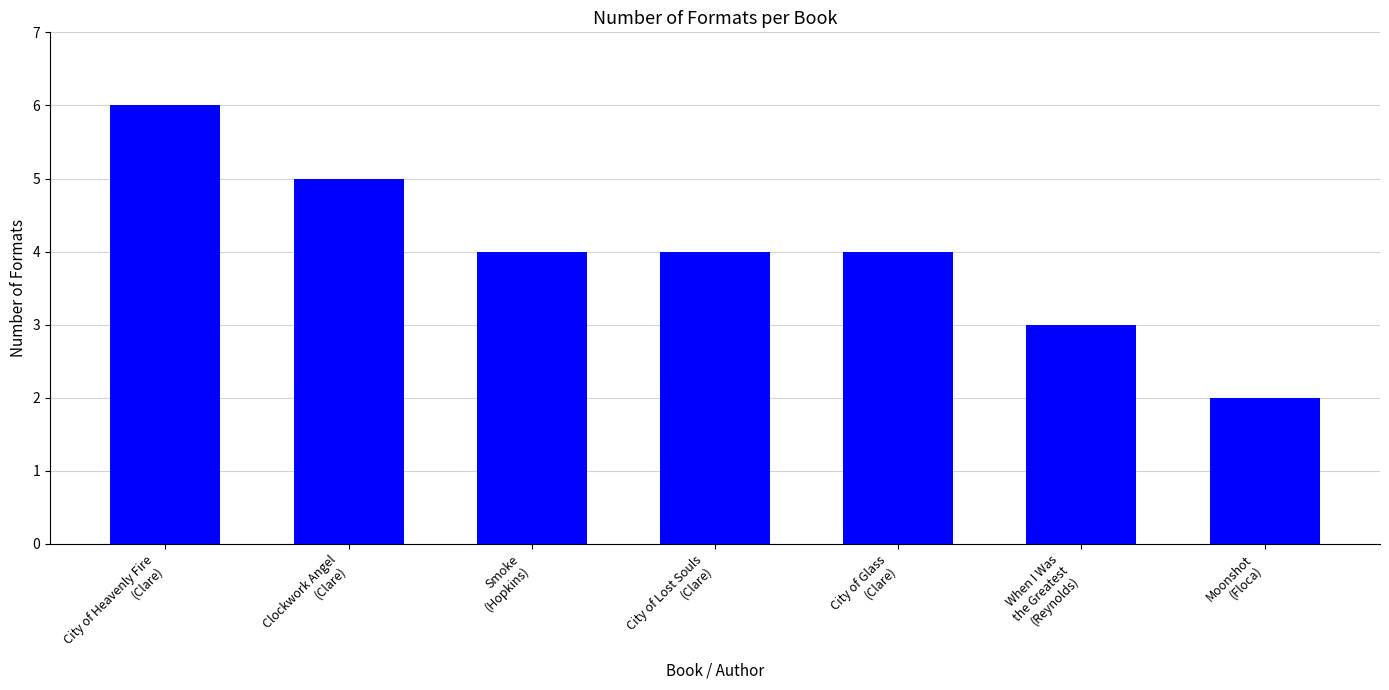

What is the maximum value shown in the chart?

6